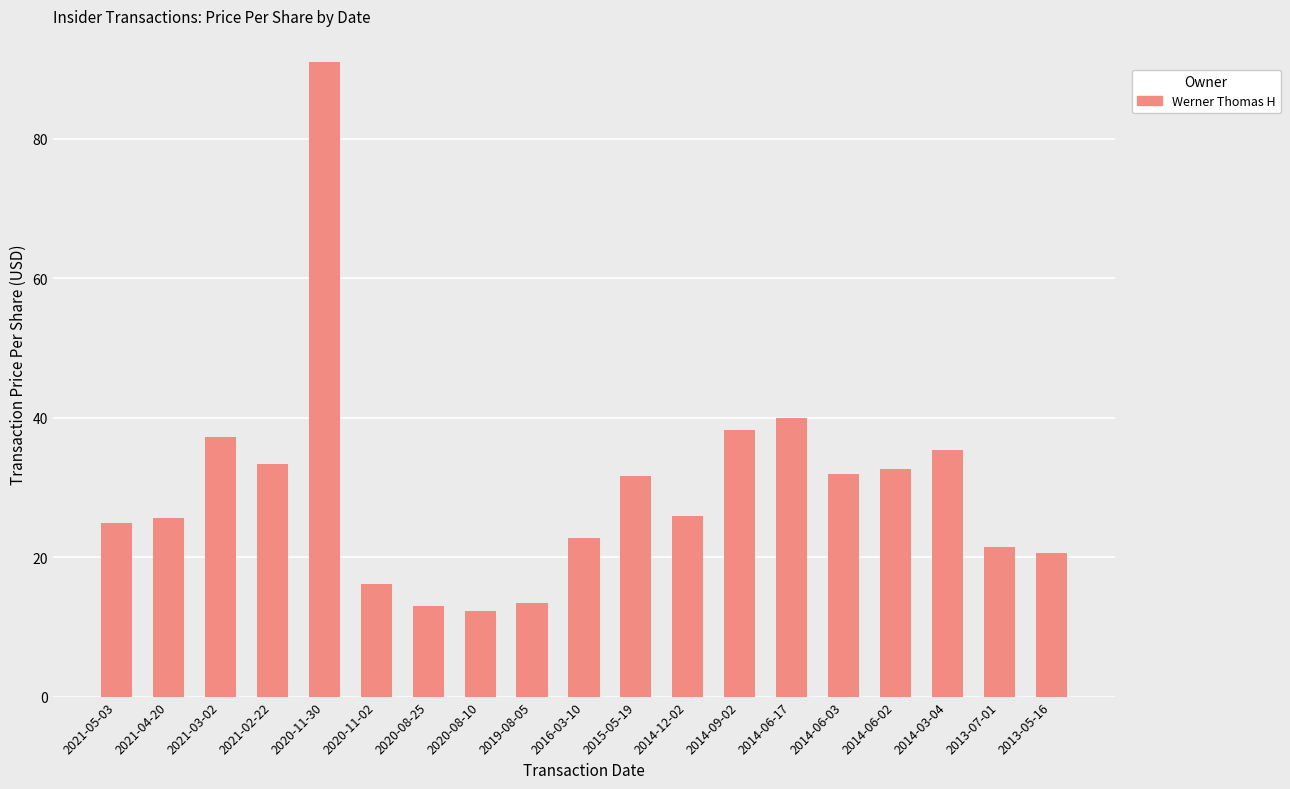

What is the average value?

29.9